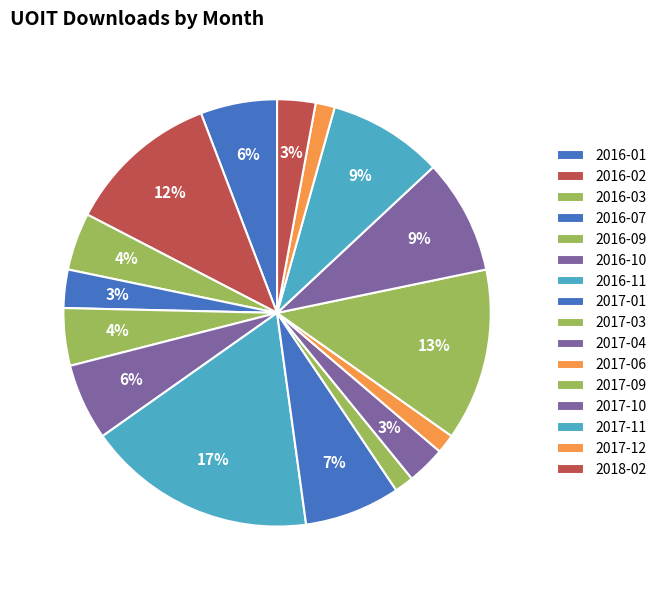

How many slices are in this pie chart?

16